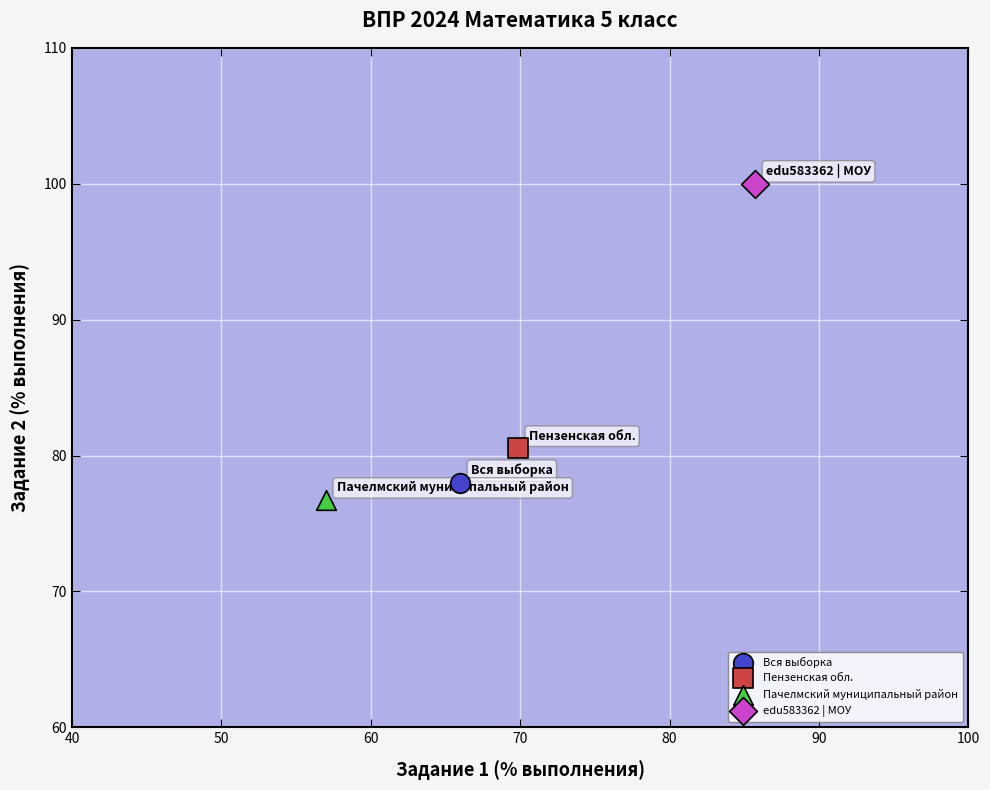

What are all the series names shown in the legend?

Вся выборка, Пензенская обл., Пачелмский муниципальный район, edu583362 | МОУ